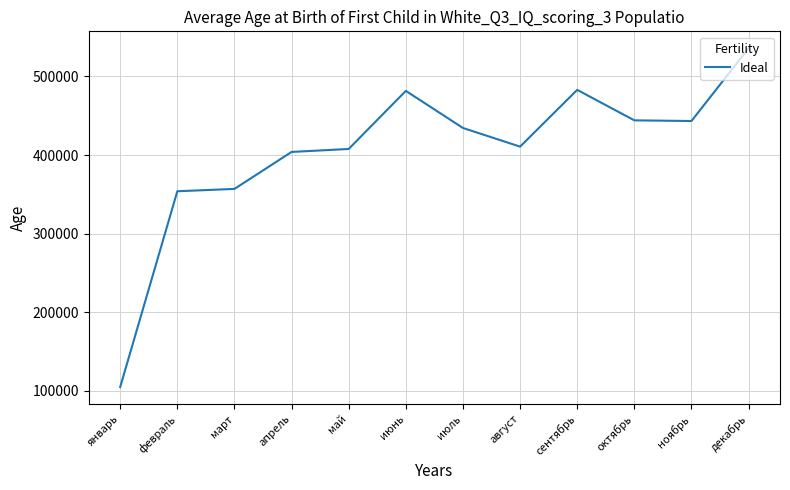

What is the difference between the second highest and second lowest values?

128968.5